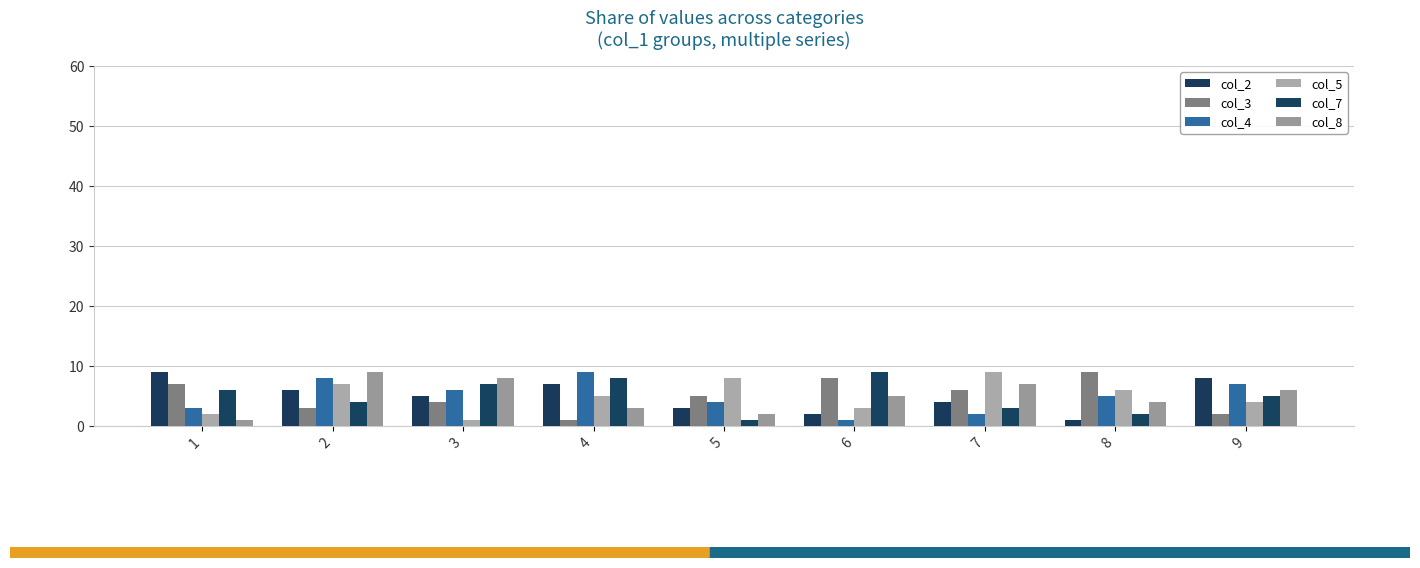

True or false: col_7 has a value of 6 at 6.

False